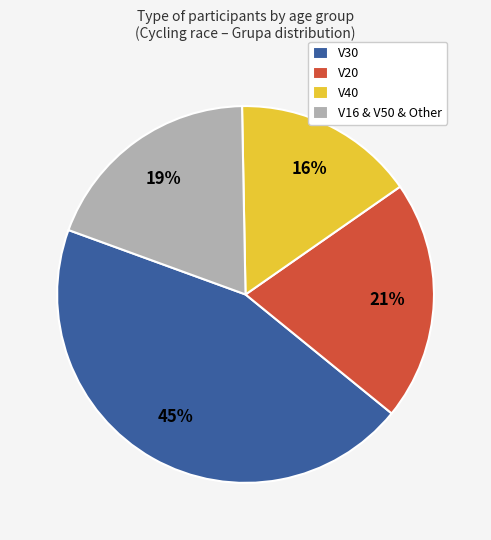

Does any single category account for the majority?

No